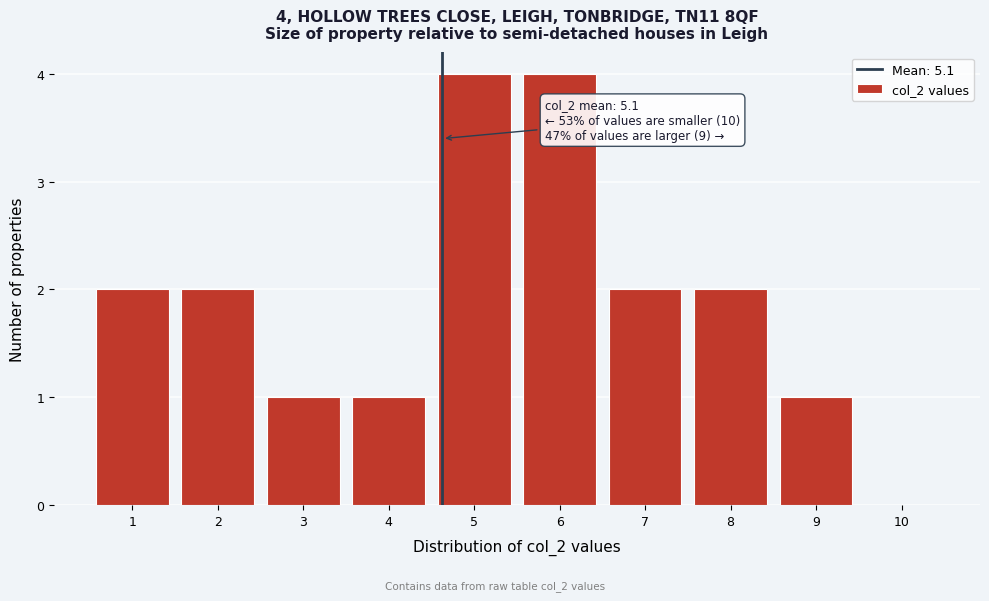

Reading left to right, transcribe all the data shown in this chart.

1=2	2=2	3=1	4=1	5=4	6=4	7=2	8=2	9=1	10=0